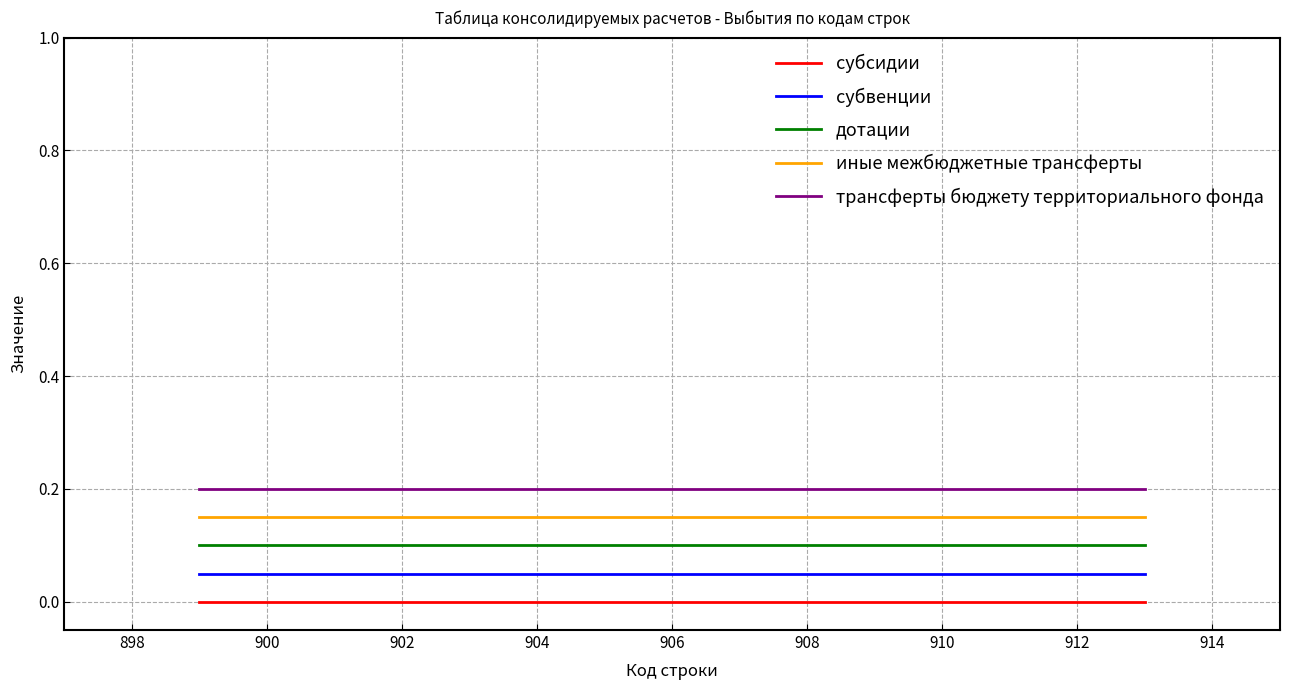

Does the chart display data point markers on the line(s)?

No